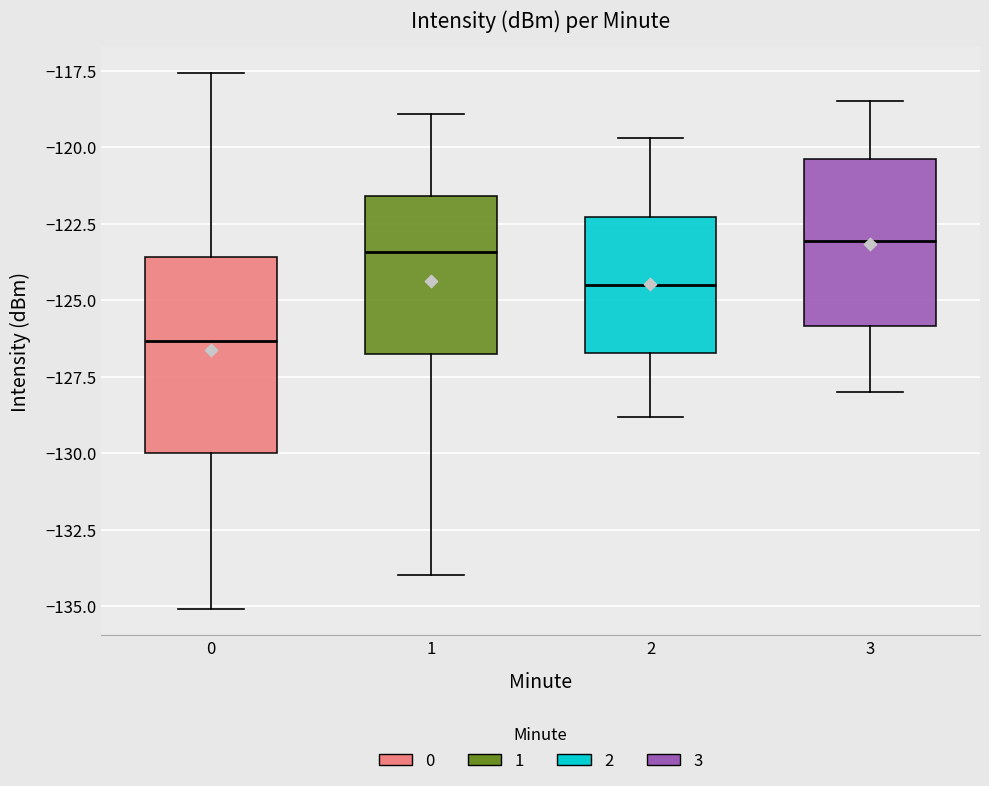

Comparing the boxes themselves (not the whiskers), which one is the tallest?

0